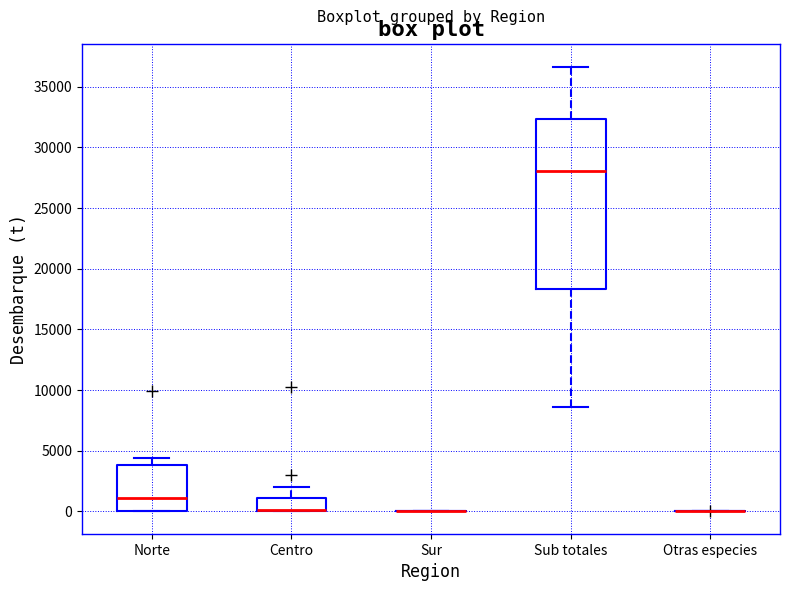

Reading left to right, read every box against the y-axis: the position of its median line, the range the box covers, and the ends of its whiskers. The values are not printed on the chart, so give them approximately, as read against the axis.

Norte: median 1000, box 0 to 4000, whiskers 0 to 4500
Centro: median 0 (drawn on the box's lower edge), box 0 to 1000, whiskers 0 to 2000
Sur: box collapsed to a line at 0, whiskers 0 to 0
Sub totales: median 28000, box 18500 to 32500, whiskers 8500 to 36500
Otras especies: box collapsed to a line at 0, whiskers 0 to 0